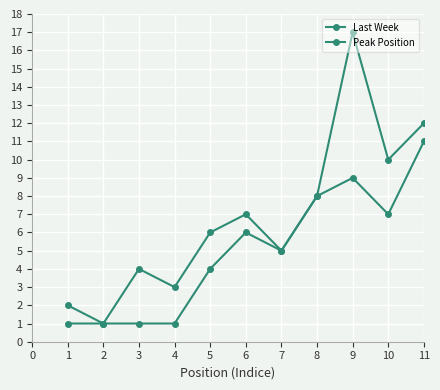

How many lines are shown in the chart?

2